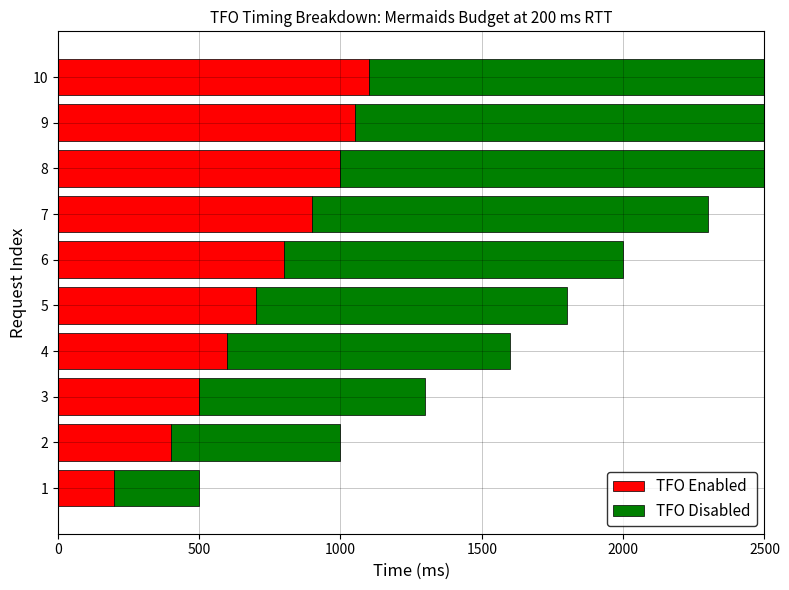

At 2, list the series in order from smallest to largest.

TFO Enabled, TFO Disabled